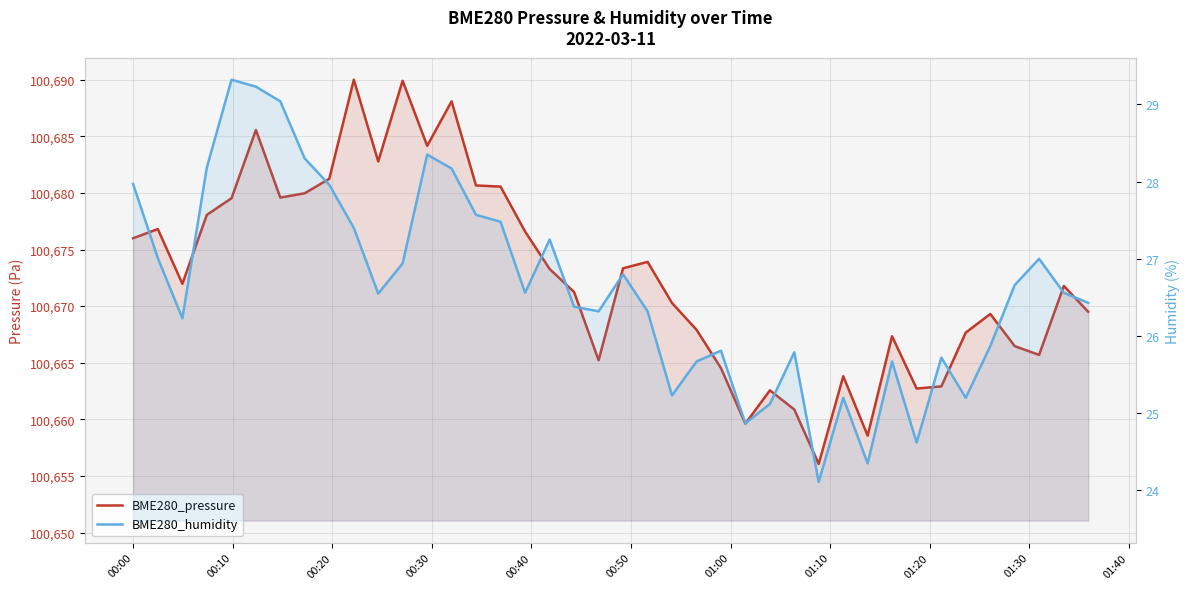

What is the value of the BME280_humidity point at the 12th from the left?

26.9